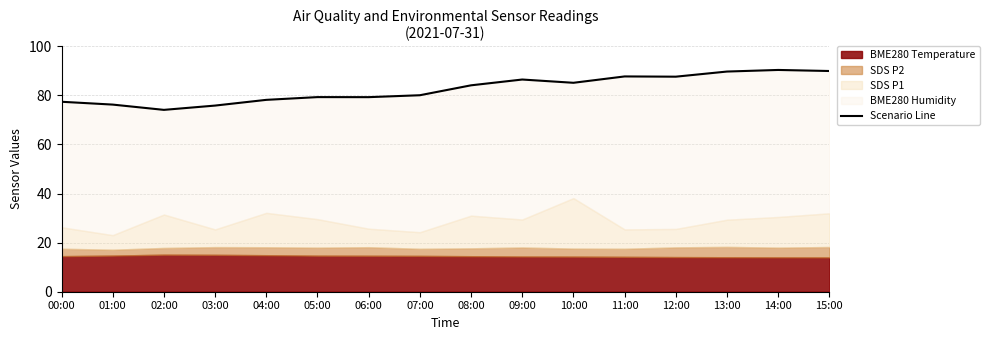

List the labels in order of value, smallest first.

02:00, 03:00, 01:00, 00:00, 04:00, 06:00, 05:00, 07:00, 08:00, 10:00, 09:00, 12:00, 11:00, 13:00, 15:00, 14:00